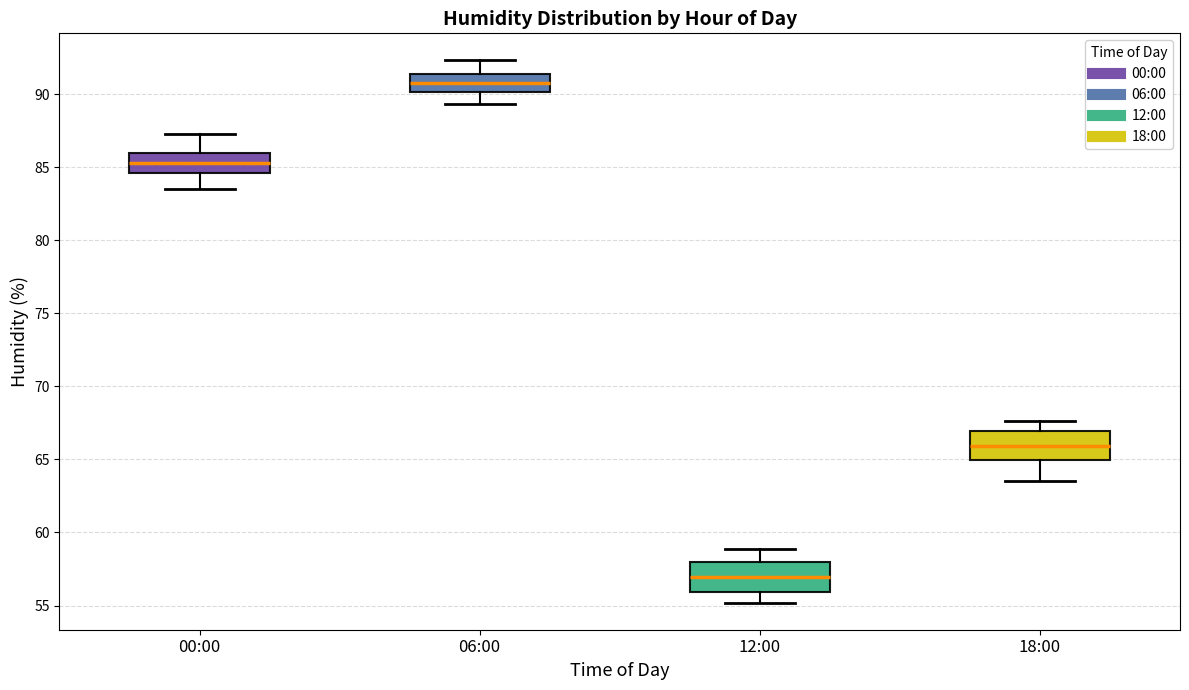

Reading left to right, transcribe this box plot: for each box, give where its median line is, the range the box spans, and where its two whiskers end, as read against the y-axis. The values are not printed on the chart, so give them approximately, as read against the axis.

00:00: median 85.5, box 84.5 to 86.0, whiskers 83.5 to 87.5
06:00: median 91.0, box 90.0 to 91.5, whiskers 89.5 to 92.5
12:00: median 57.0, box 56.0 to 58.0, whiskers 55.0 to 59.0
18:00: median 66.0, box 65.0 to 67.0, whiskers 63.5 to 67.5